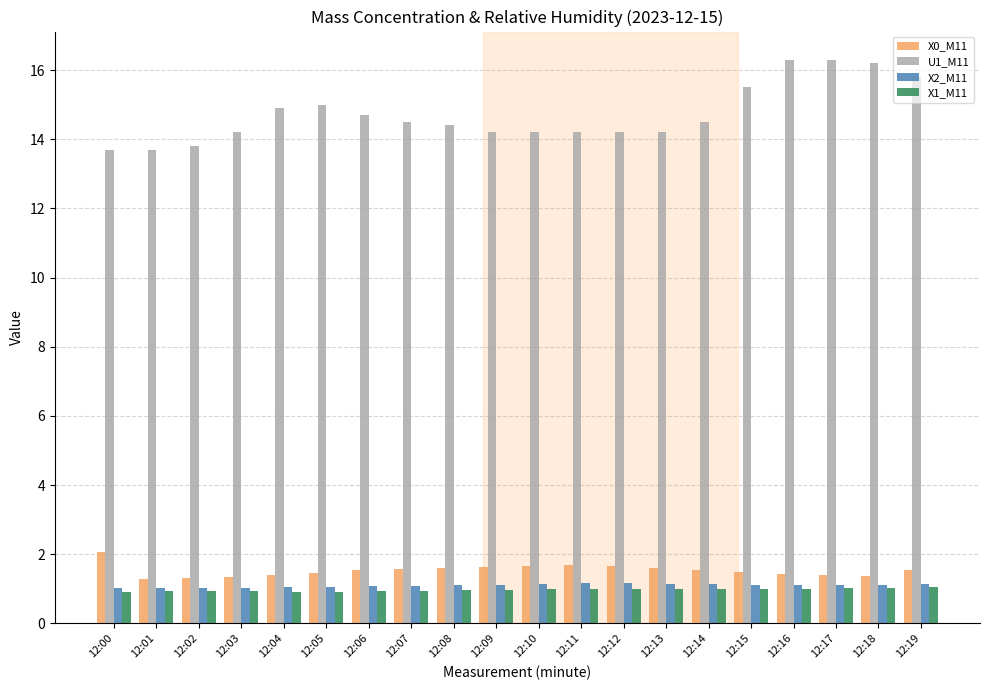

What is the spread (max minus min) of values at 12:05?

14.1